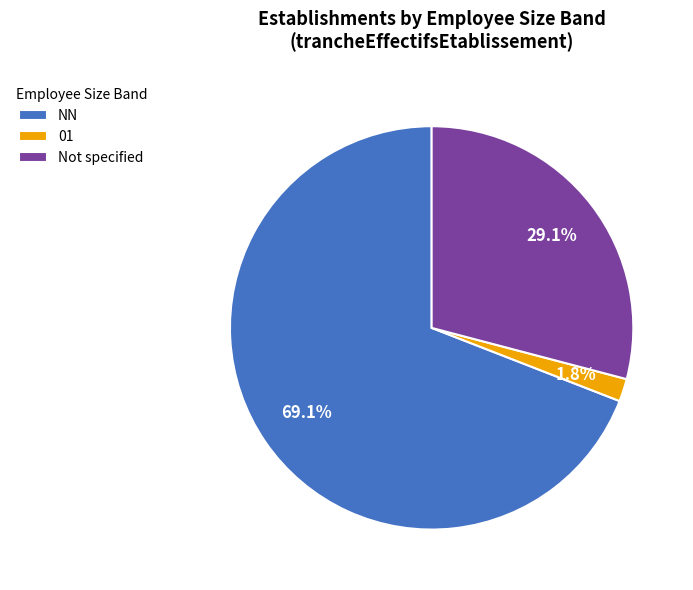

Combined, what portion of the pie is NN and 01?

70.9%